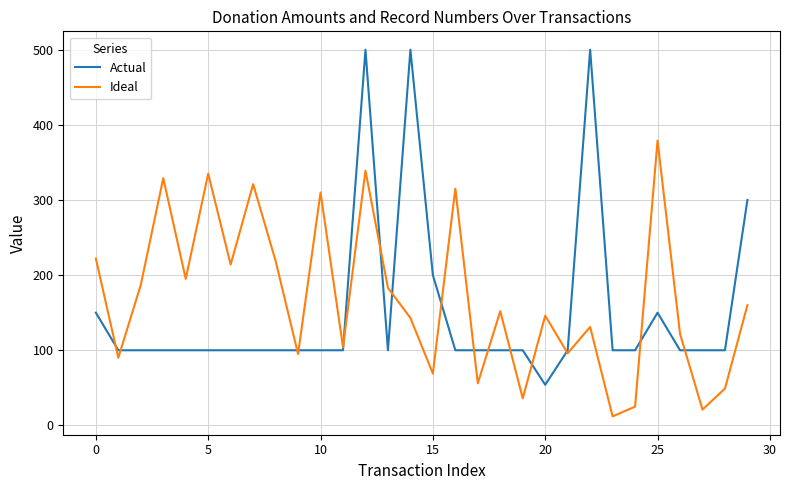

List the series in order of their peak value, highest first.

Actual, Ideal